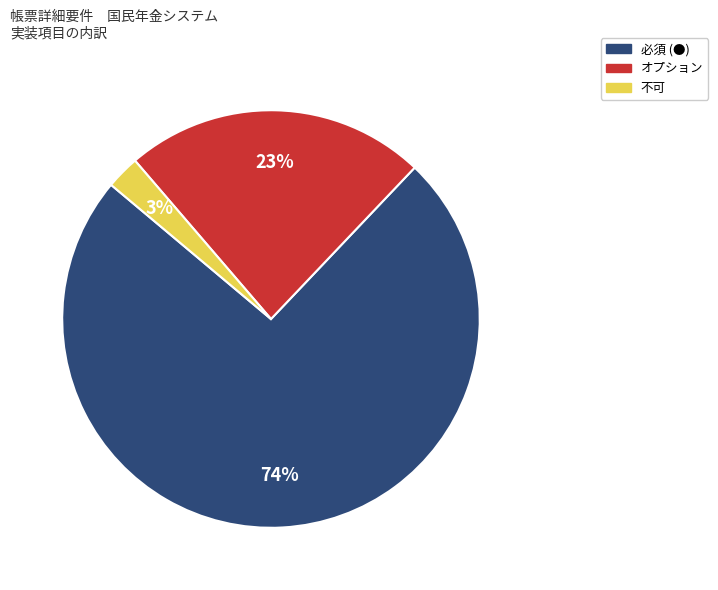

Is it true that オプション is 30% of the pie?

False